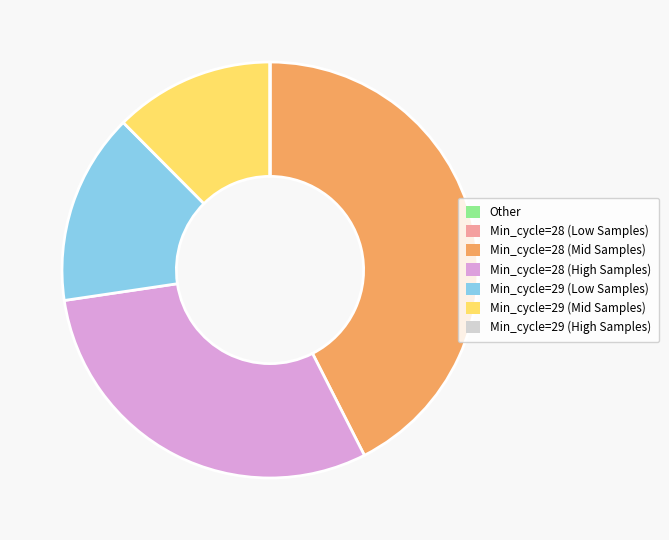

Is there any slice that represents more than half of the pie?

No